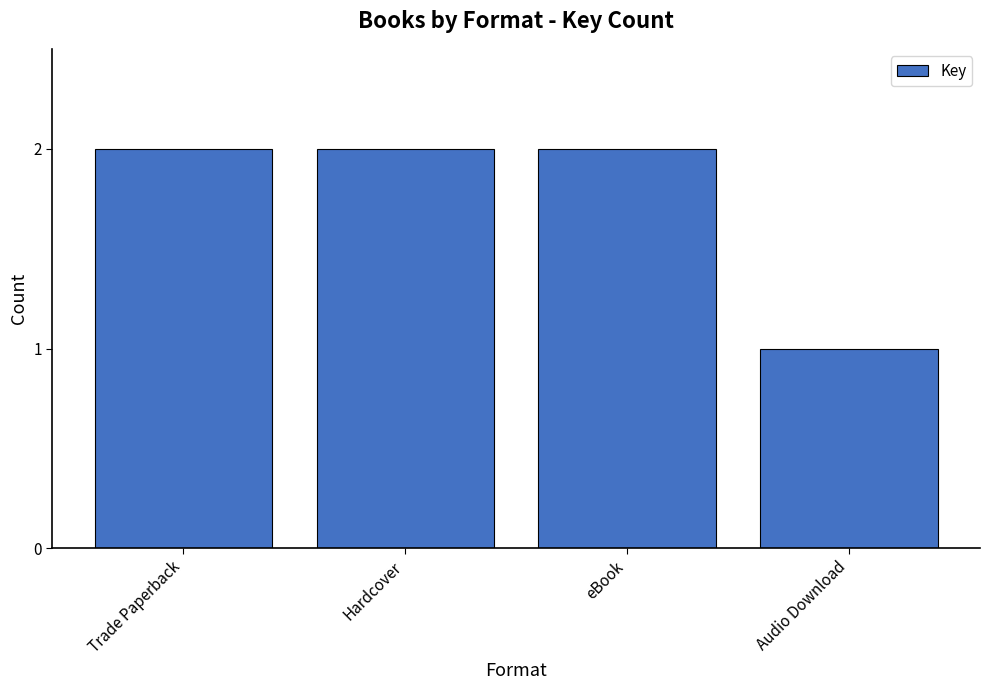

Reading left to right, transcribe all the data shown in this chart.

2	2	2	1